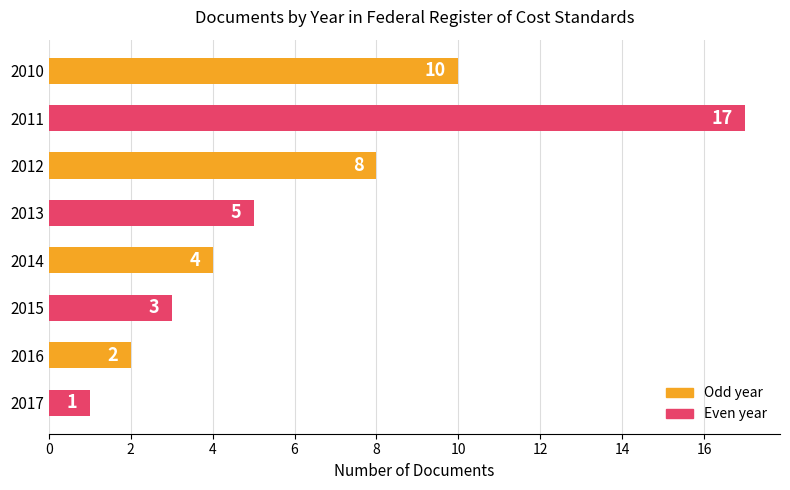

What is the value of the 4th bar from the top?

5